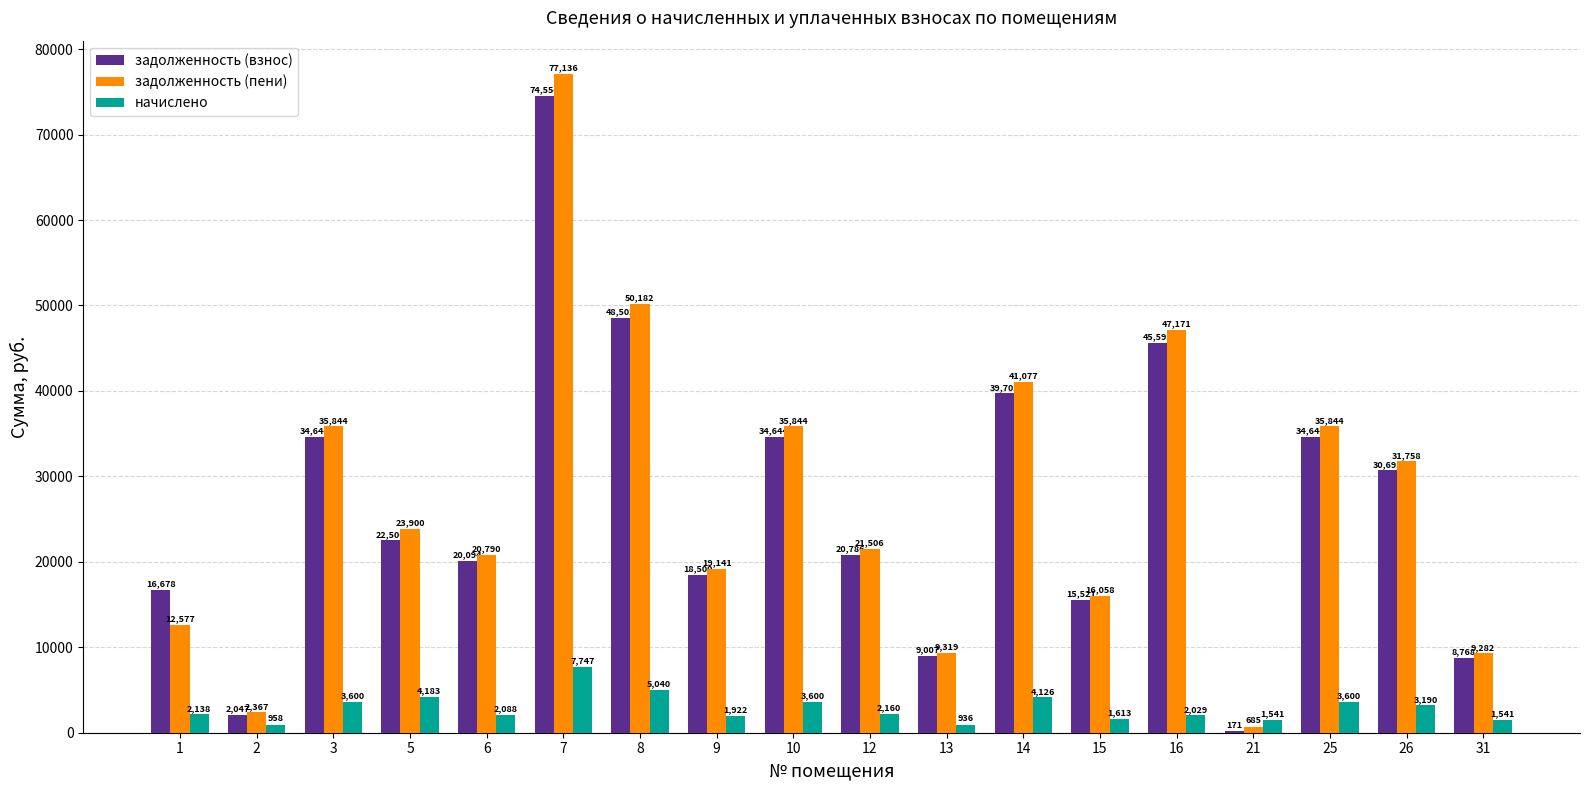

The задолженность (взнос) series shows 15586.1 at 31. True or false?

False